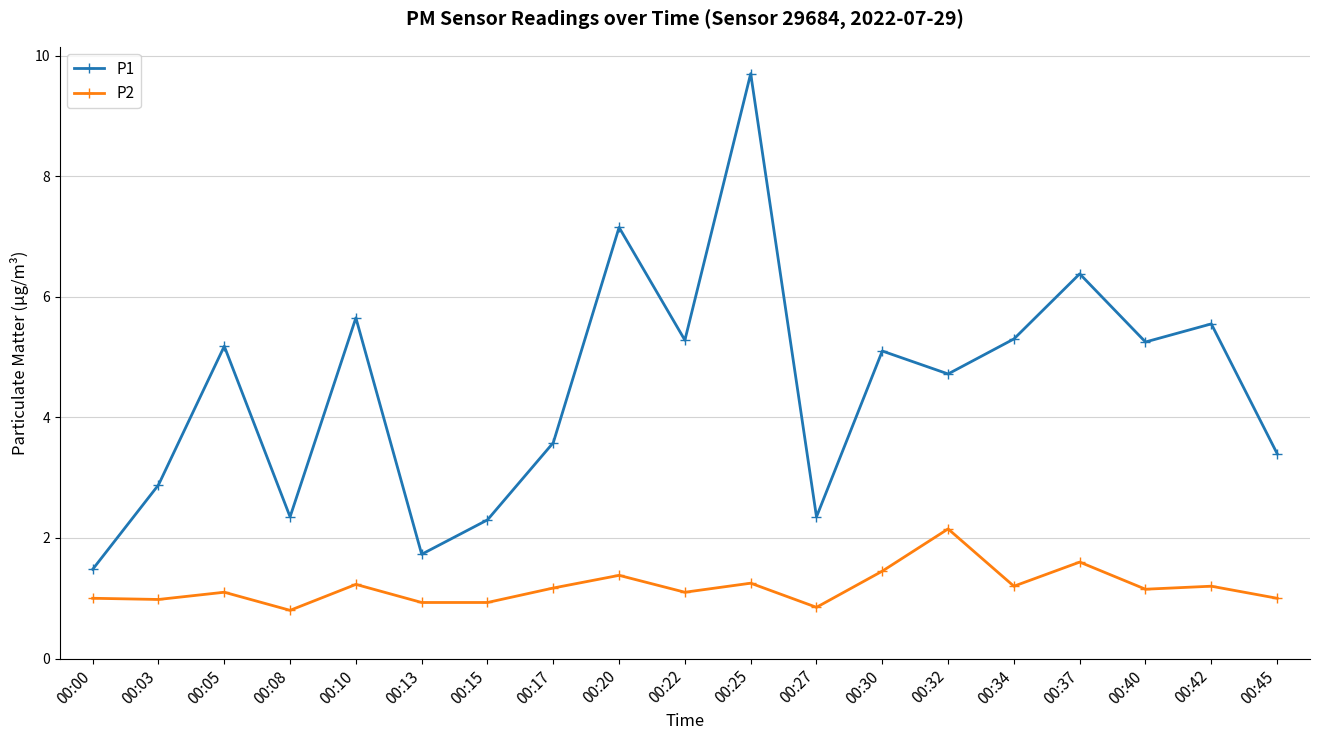

What is the value of the P1 point at the 4th from the left?

2.4